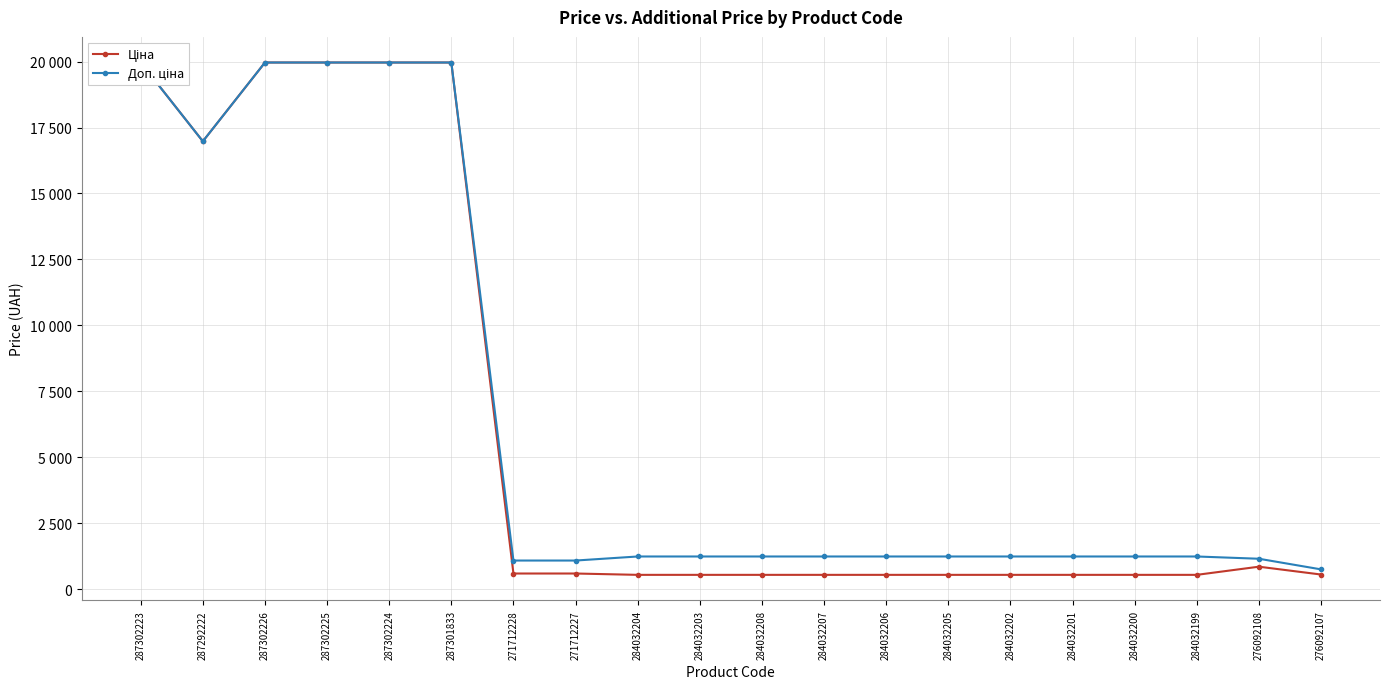

What is the label of the 12th point from the left?

284032207